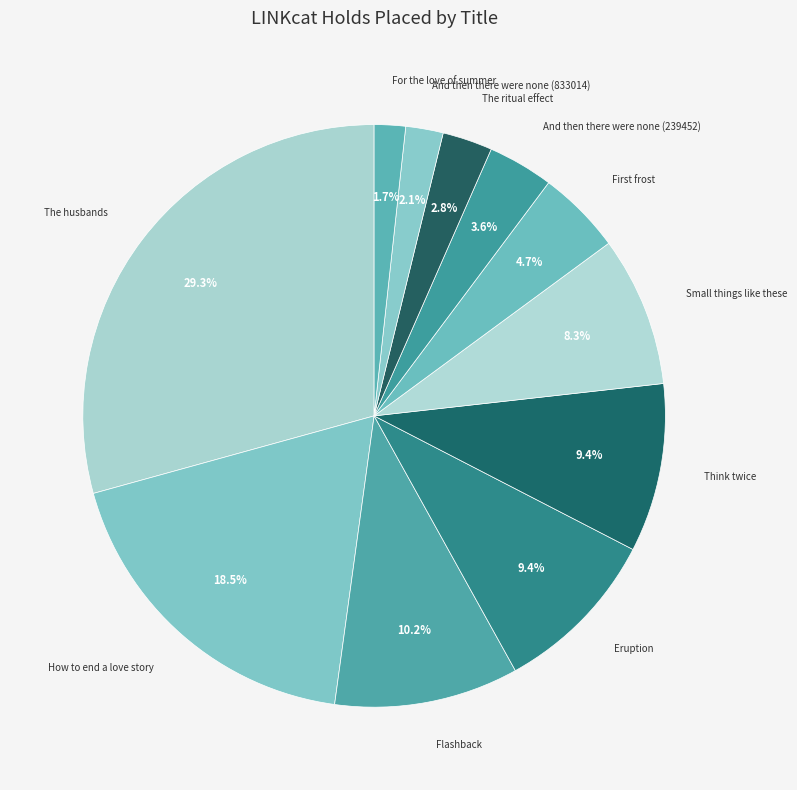

Which slice is the smallest?

For the love of summer